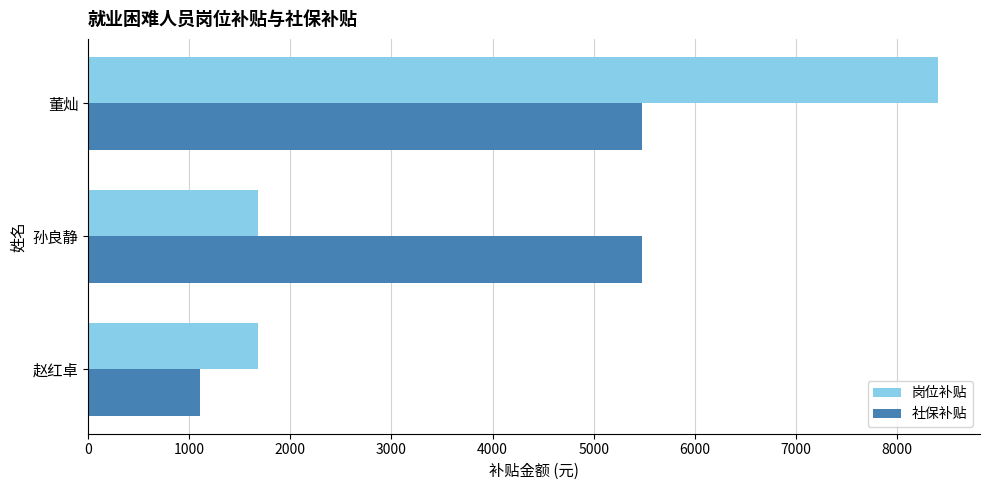

What is the spread (max minus min) of values at 赵红卓?

576.8